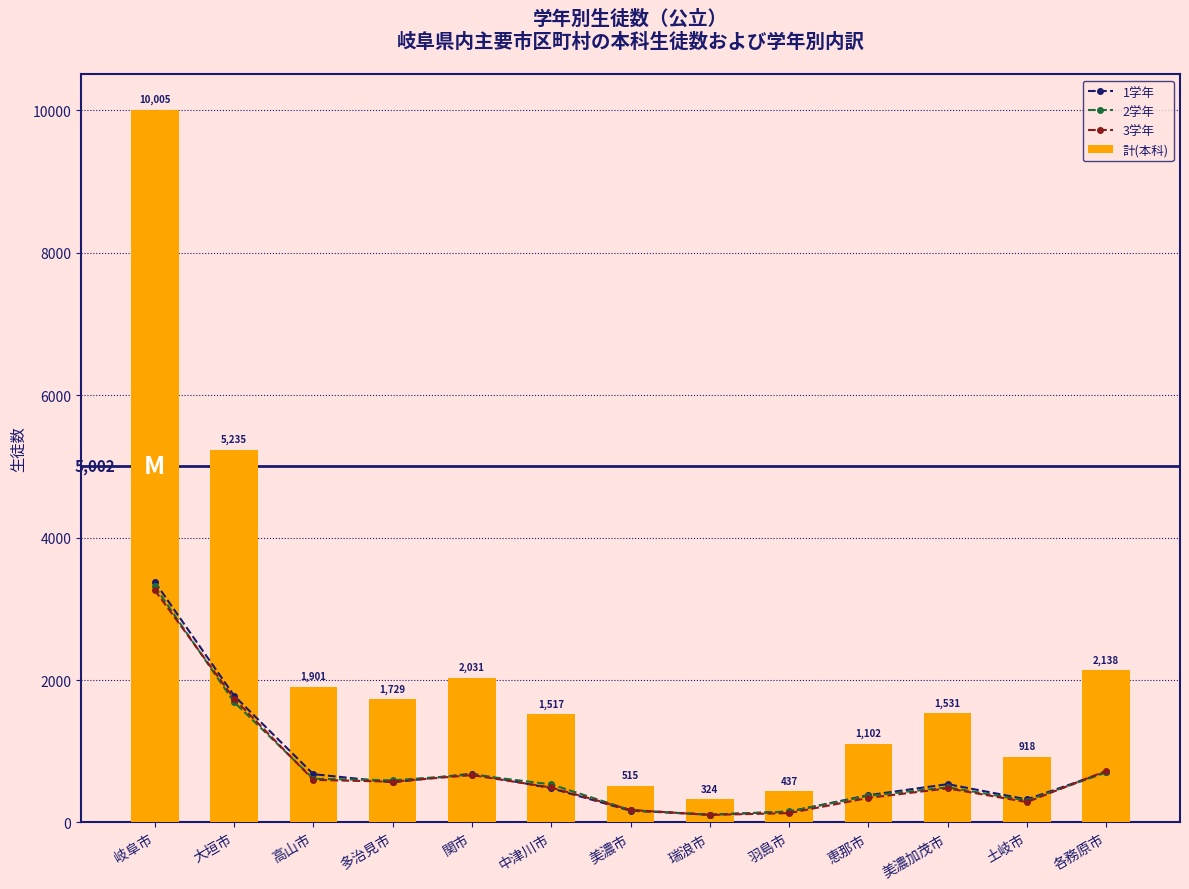

Which category has the highest value in the 計(本科) series?

岐阜市